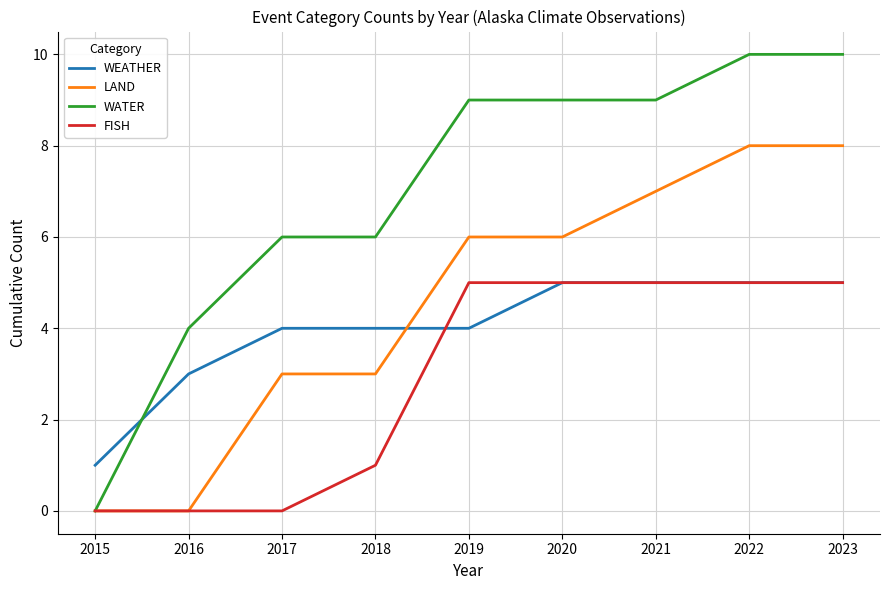

What is the total value across all series at 2018?

14